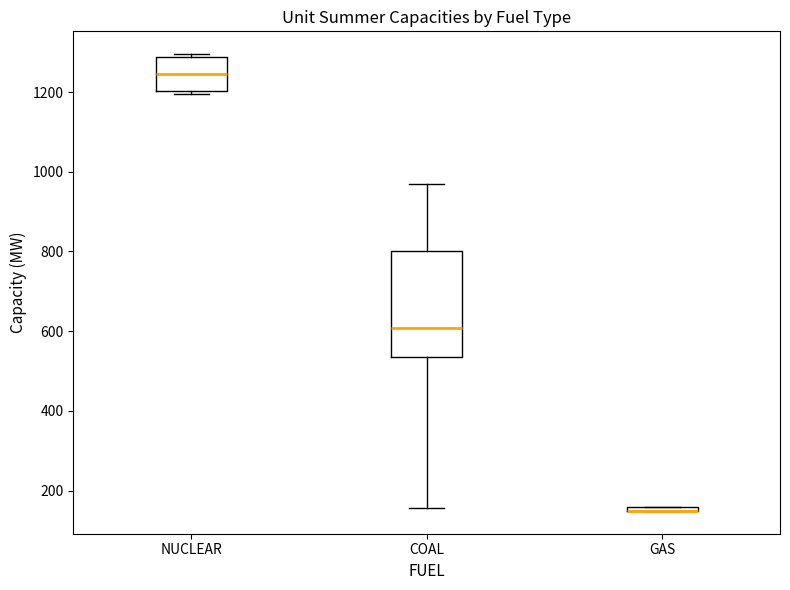

Where does the median line of the box for NUCLEAR sit on the y-axis? The values are not printed on the chart, so give them approximately, as read against the axis.

1240